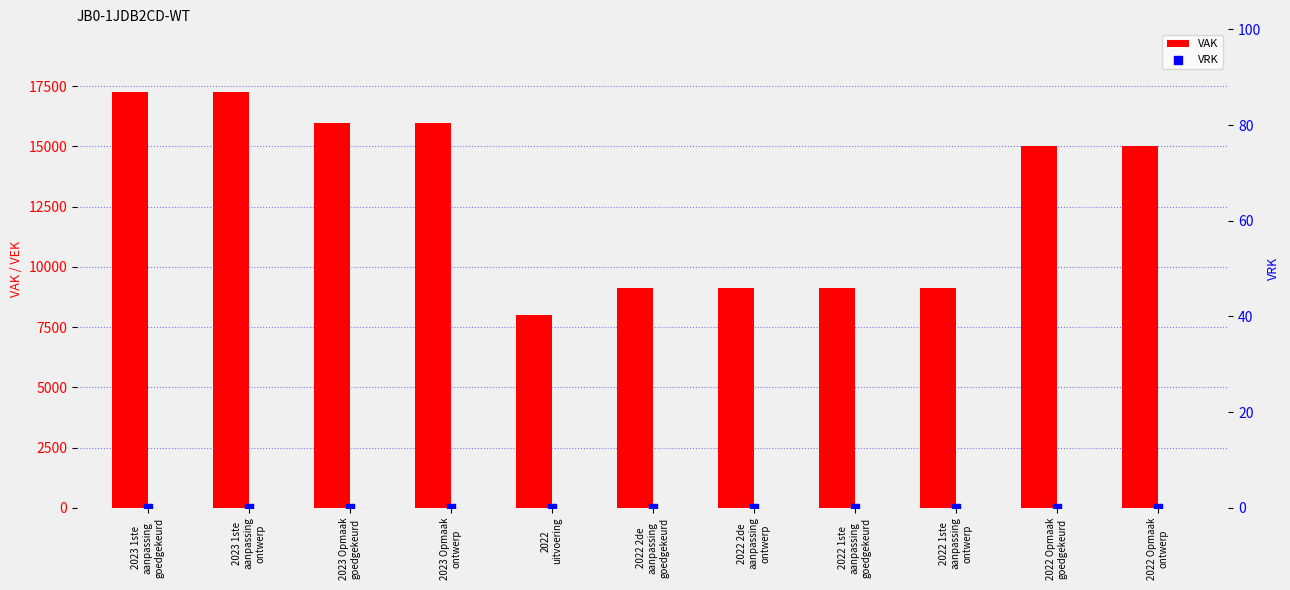

Which series has the widest spread of Y values?

VAK